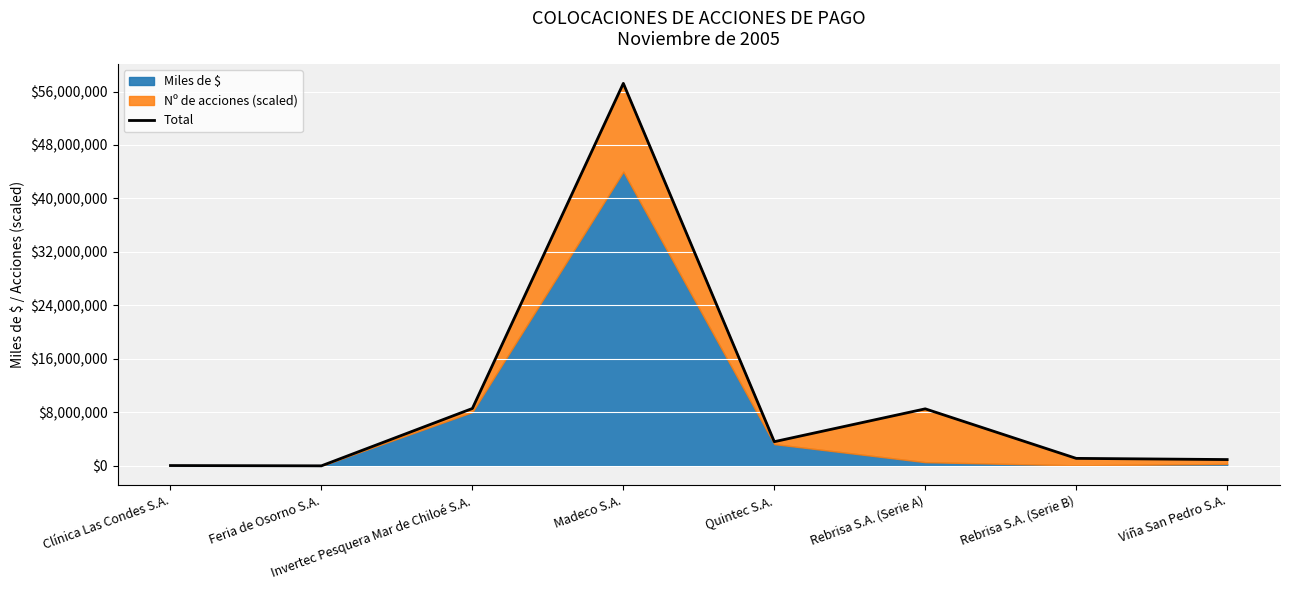

How many lines are shown in the chart?

1